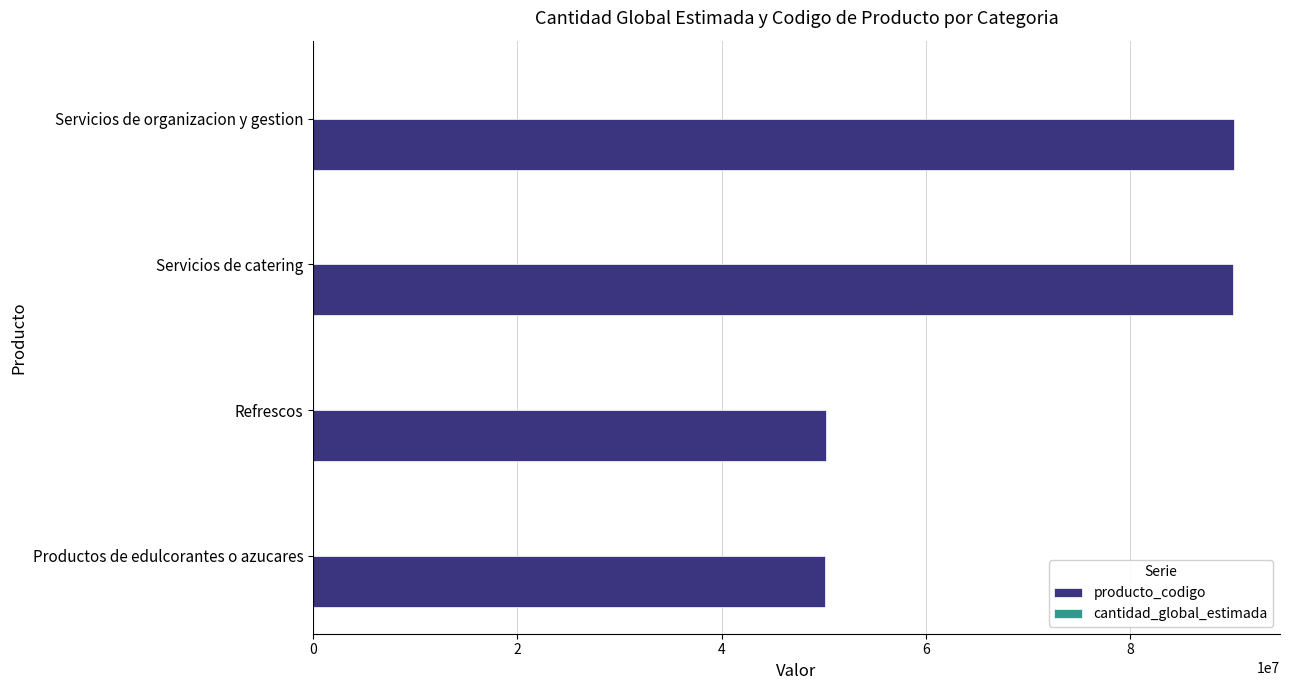

Which series has the largest total across all categories?

producto_codigo